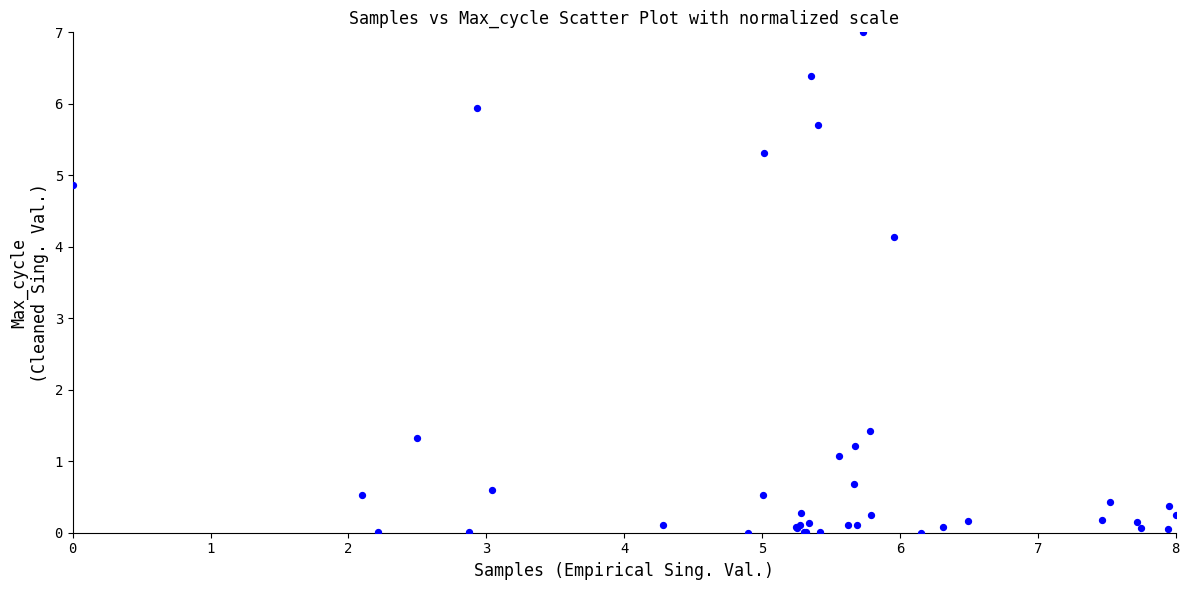

What Y value in the scatter plot is closest to 3?

4.1